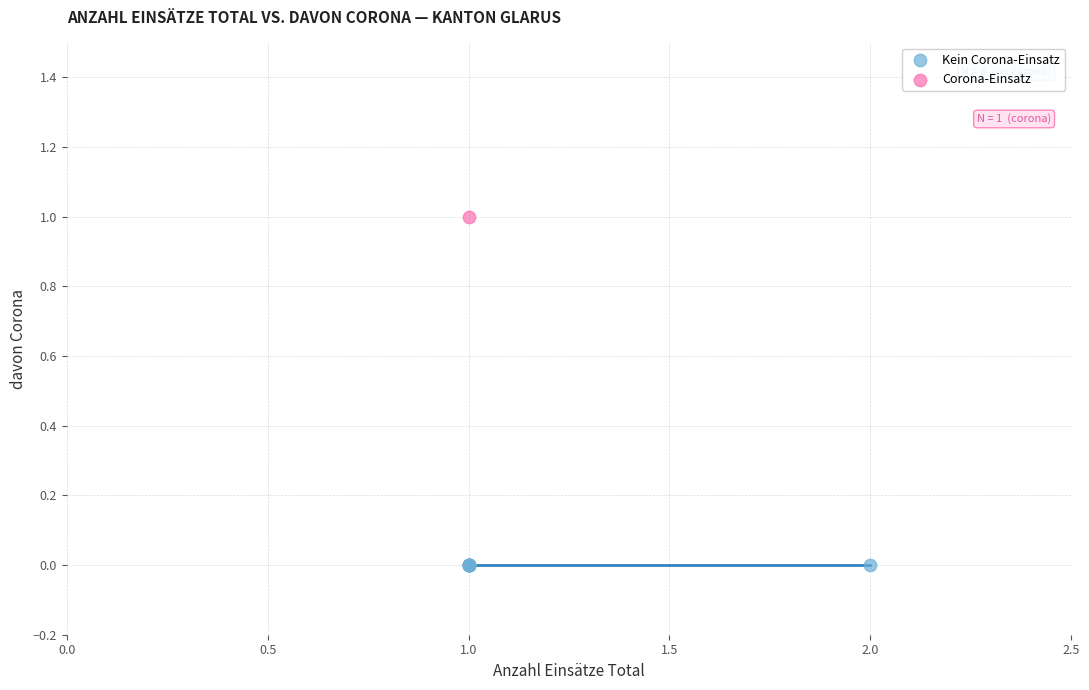

What are all the series names shown in the legend?

Kein Corona-Einsatz, Corona-Einsatz